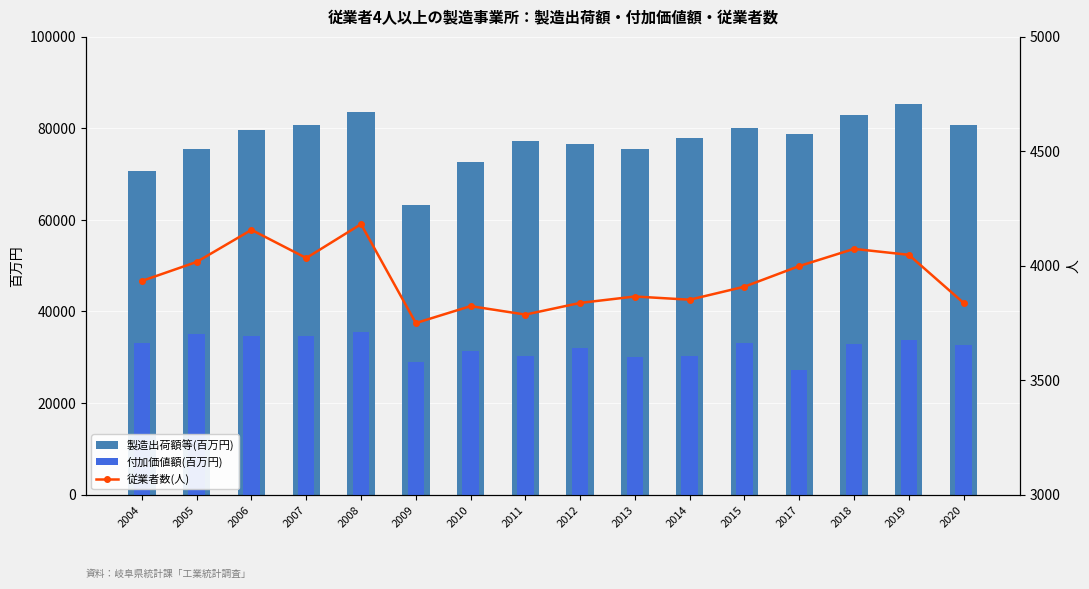

At how many categories does at least one series exceed 28431?

16